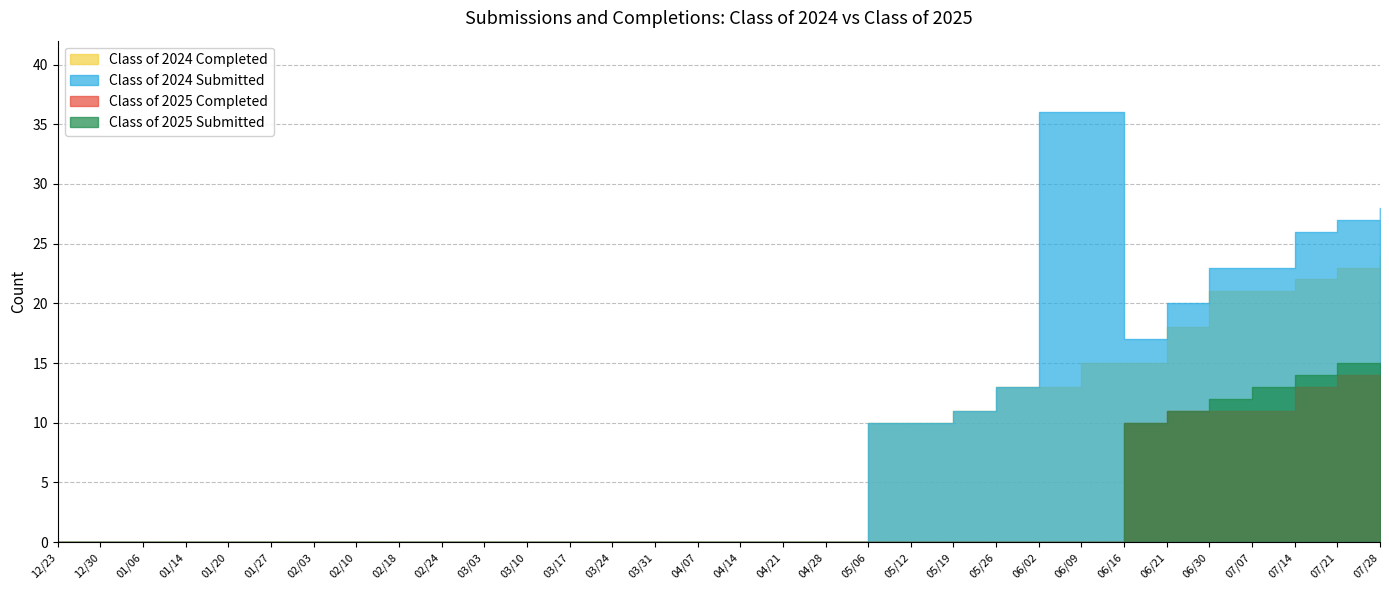

True or false: Class of 2024 Submitted and Class of 2025 Completed intersect in this chart.

False